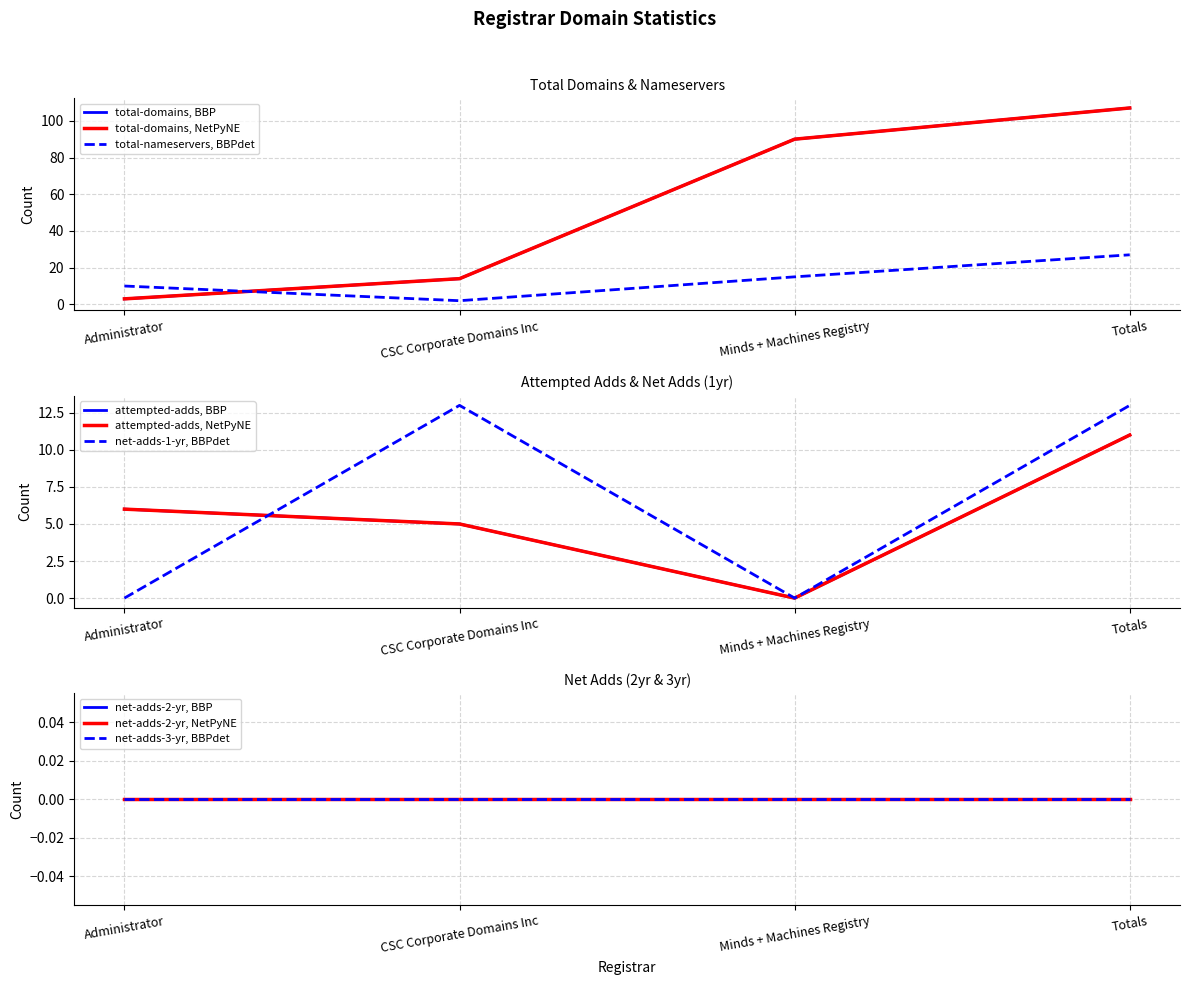

Which category has the lowest value in the total-nameservers series?

CSC Corporate Domains Inc